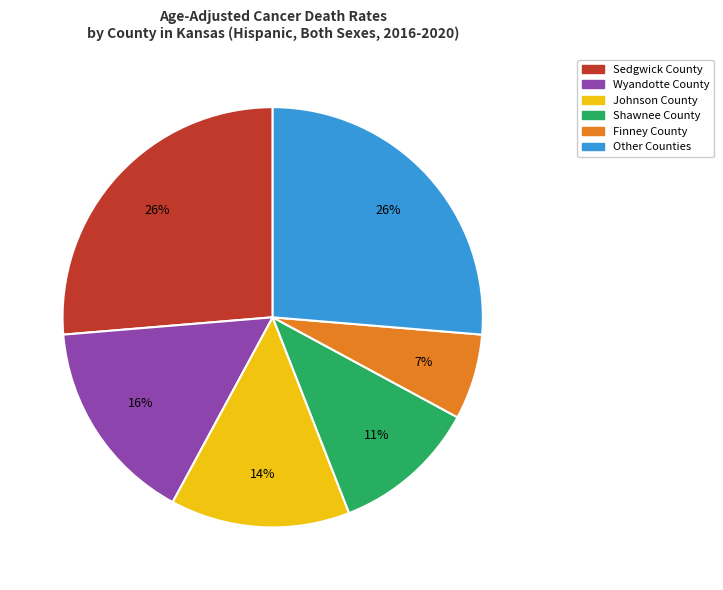

Is there any slice that represents more than half of the pie?

No